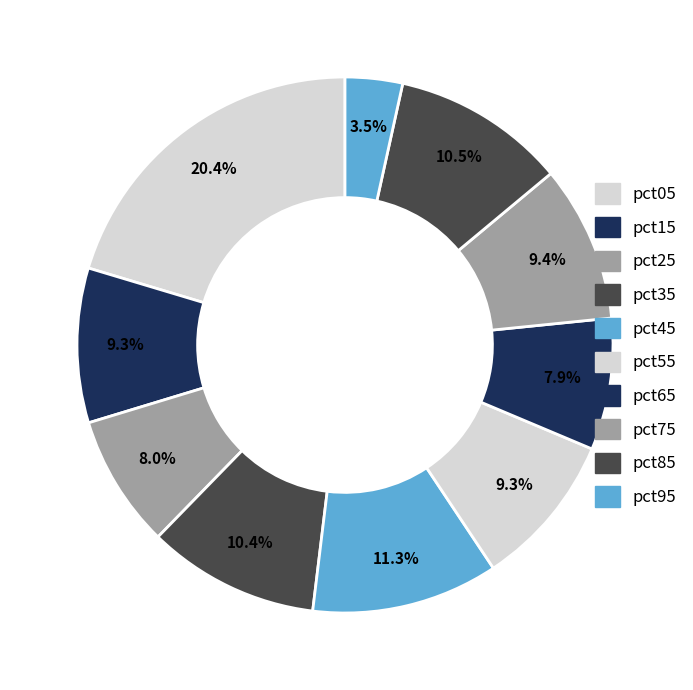

Which category has the smallest portion of the pie?

pct95